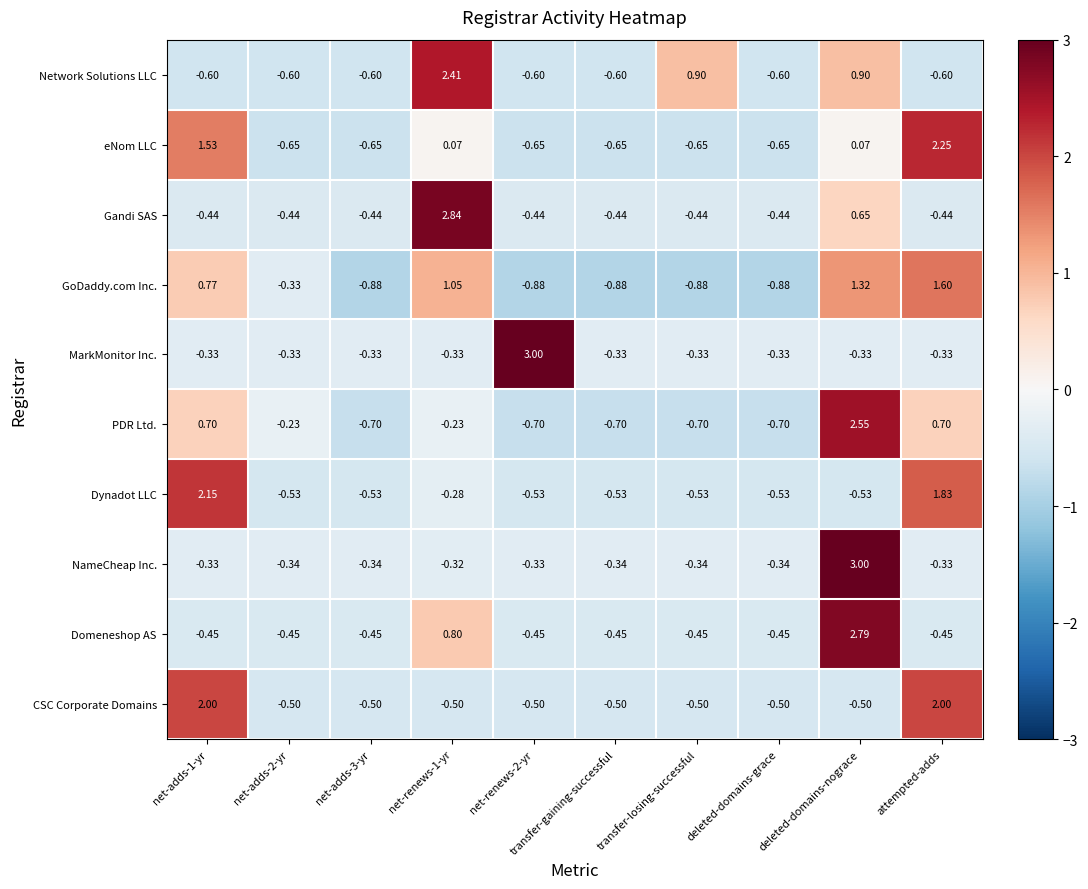

At how many categories does at least one series exceed 2?

5